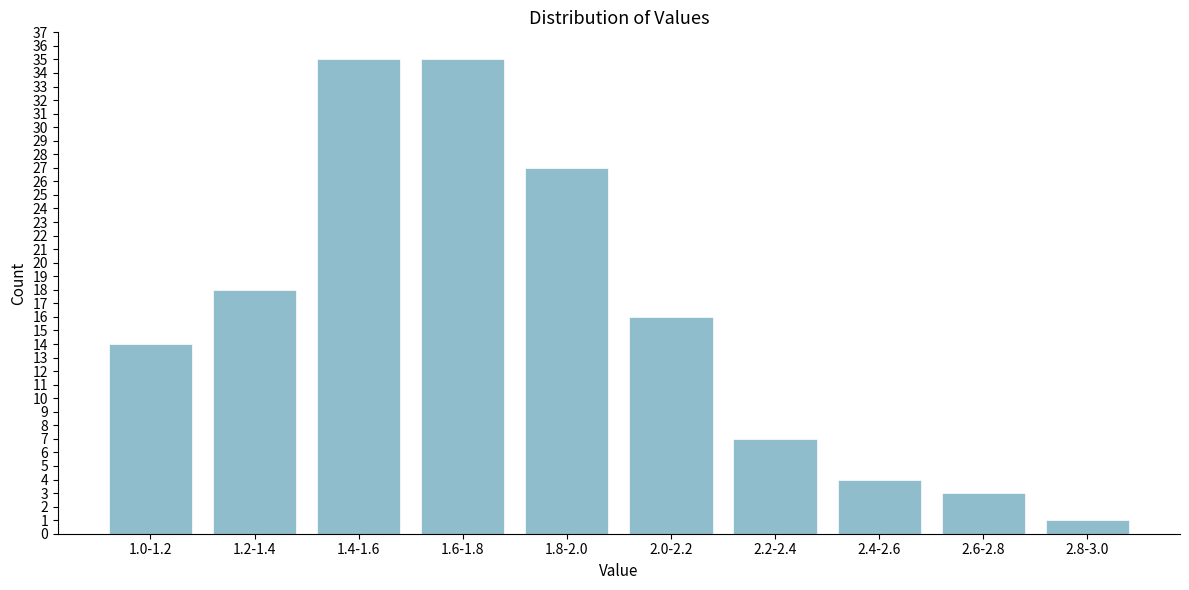

Reading right to left, what are all the values shown in this chart?

2.8-3.0=1	2.6-2.8=3	2.4-2.6=4	2.2-2.4=7	2.0-2.2=16	1.8-2.0=27	1.6-1.8=35	1.4-1.6=35	1.2-1.4=18	1.0-1.2=14